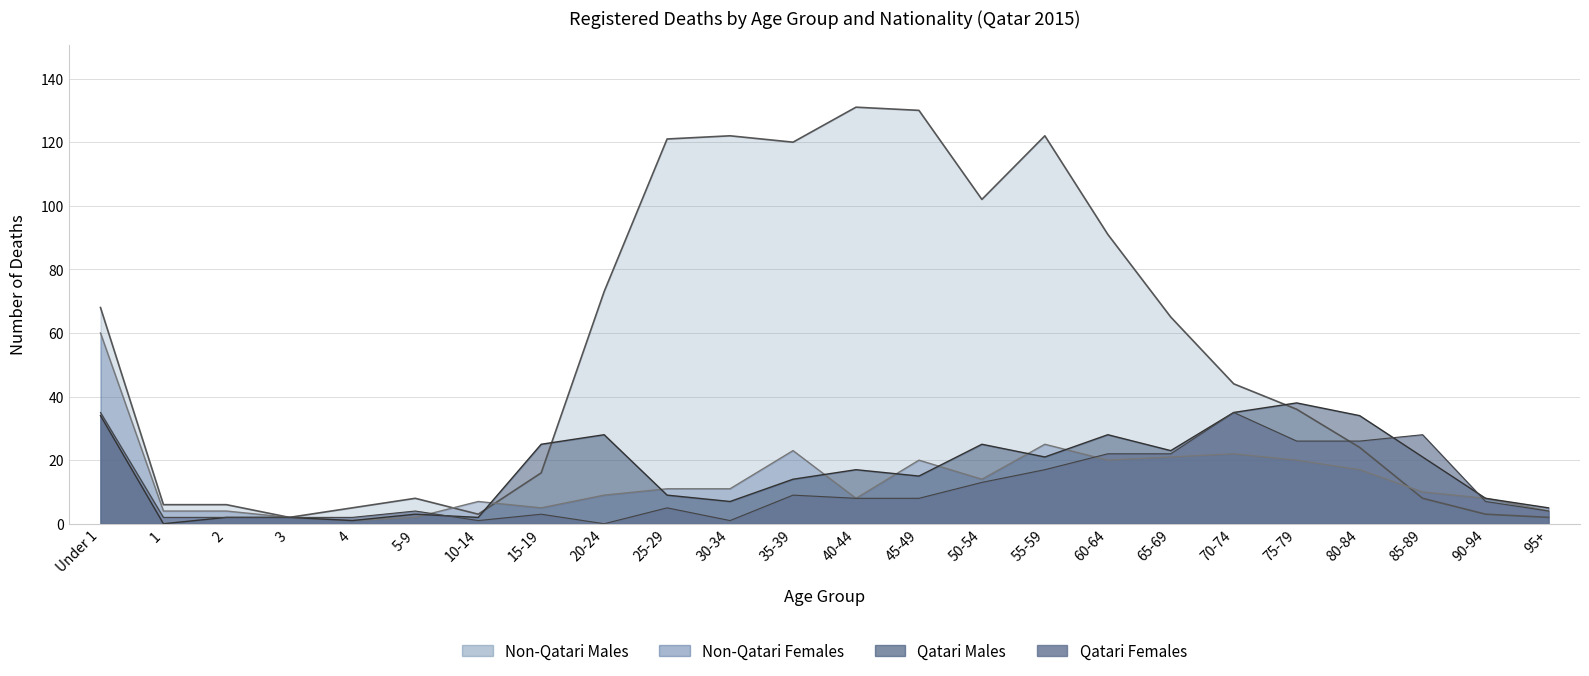

At how many categories does at least one series exceed 44?

11